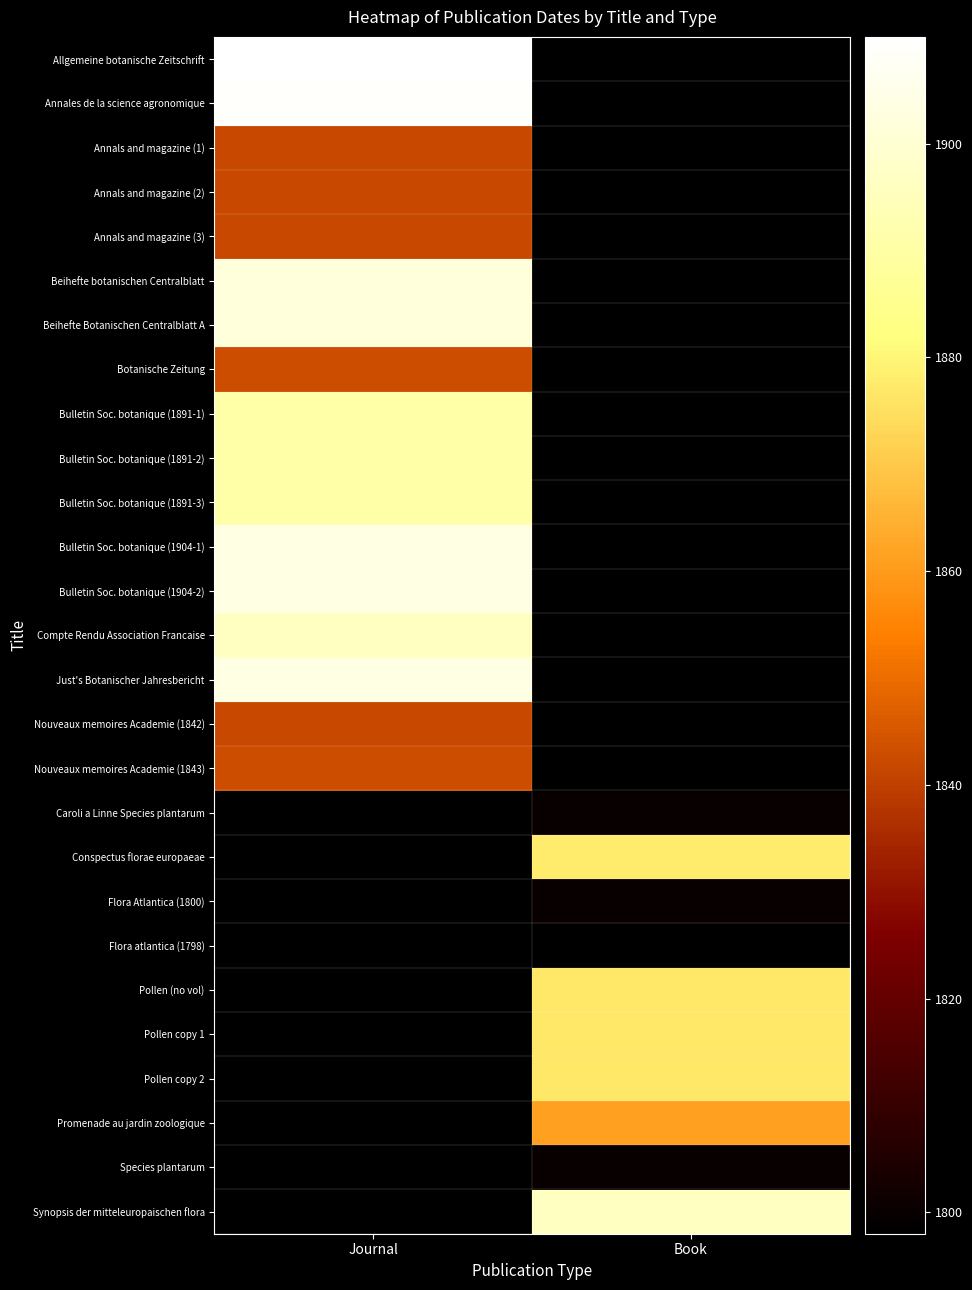

What is the total value across all series at Book?

49030